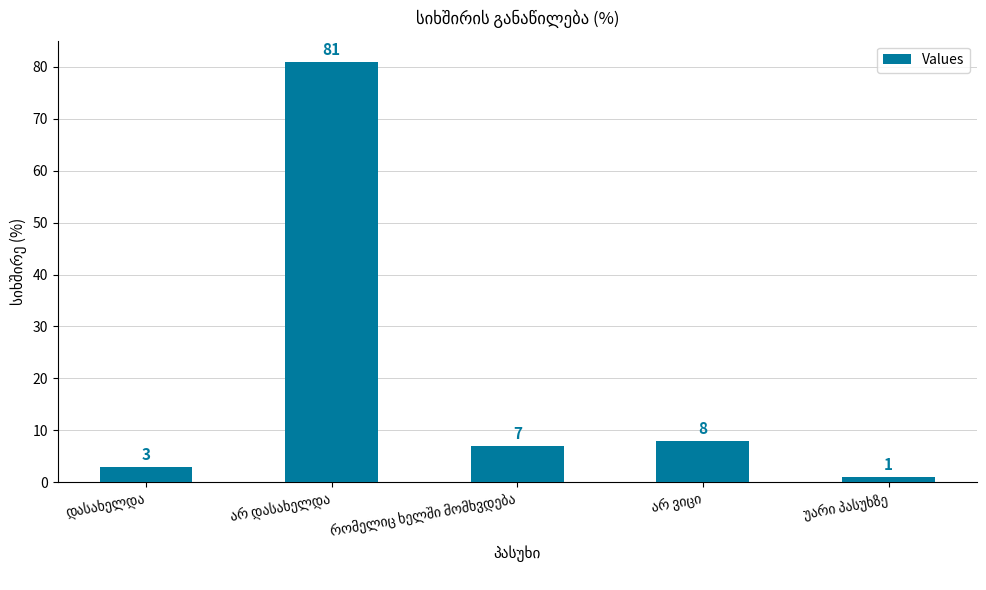

What is the difference between the maximum and minimum values?

80